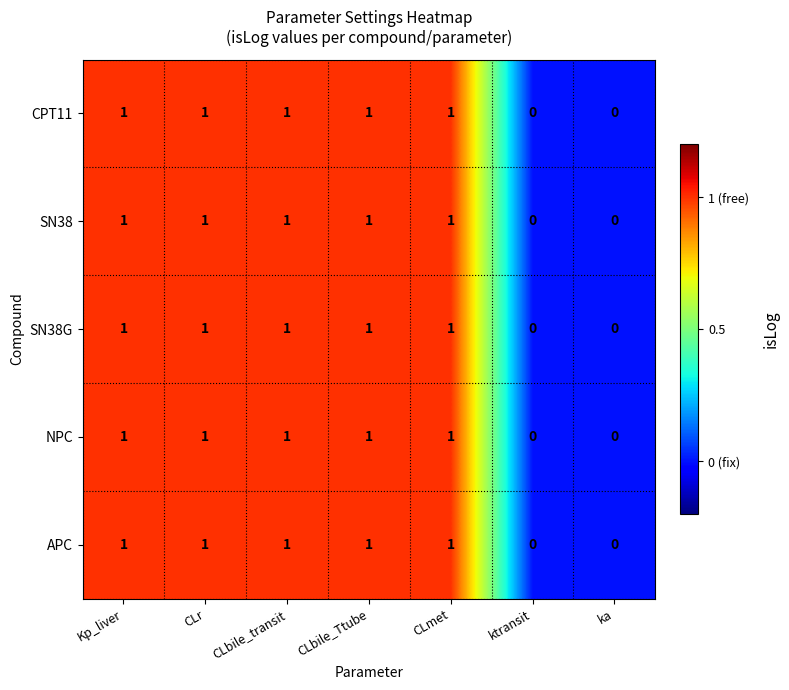

Count the APC values in the range 0 to 1.

7